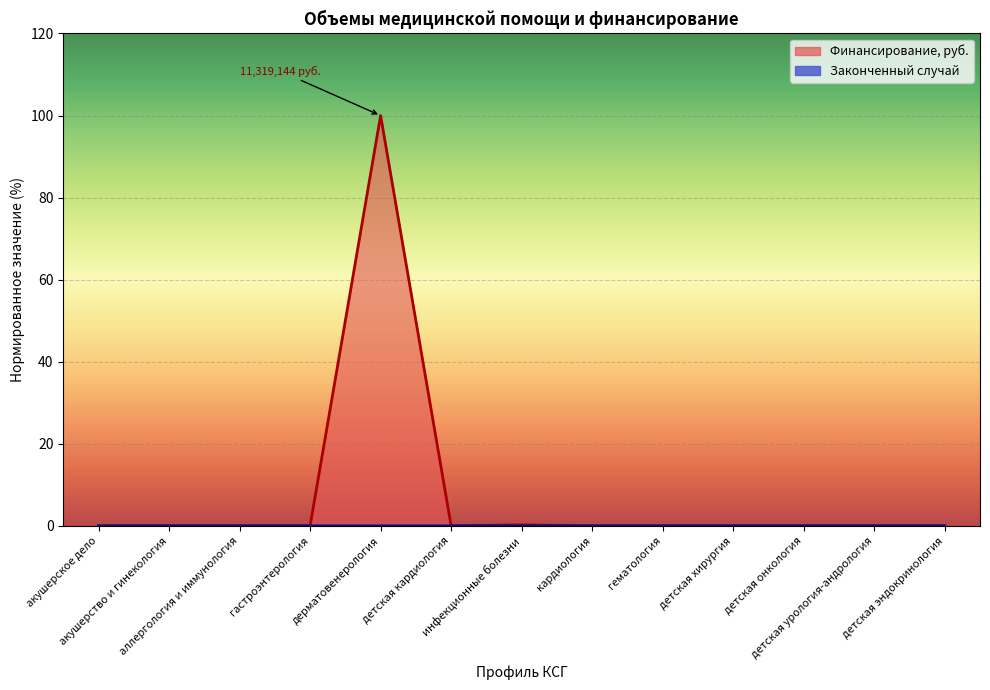

What is the label of the 13th point from the right?

акушерское дело